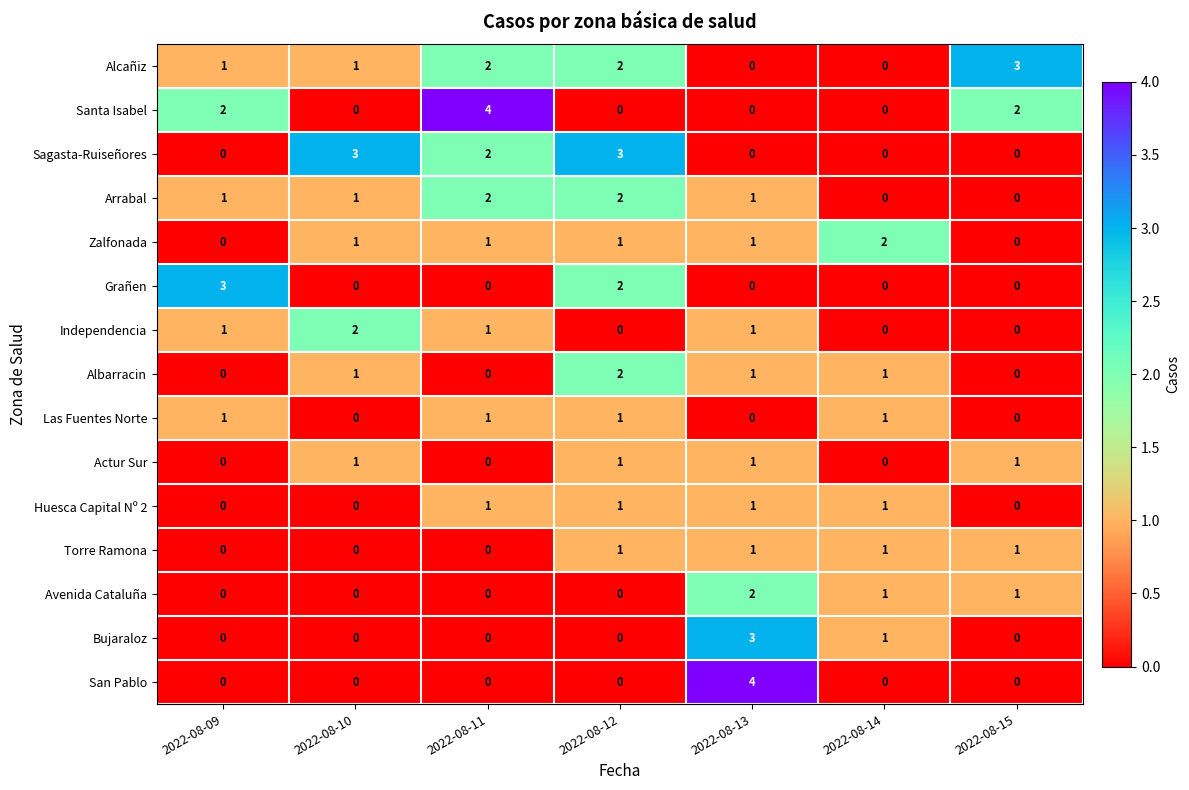

Between 2022-08-13 and 2022-08-14, which series saw the biggest shift?

San Pablo